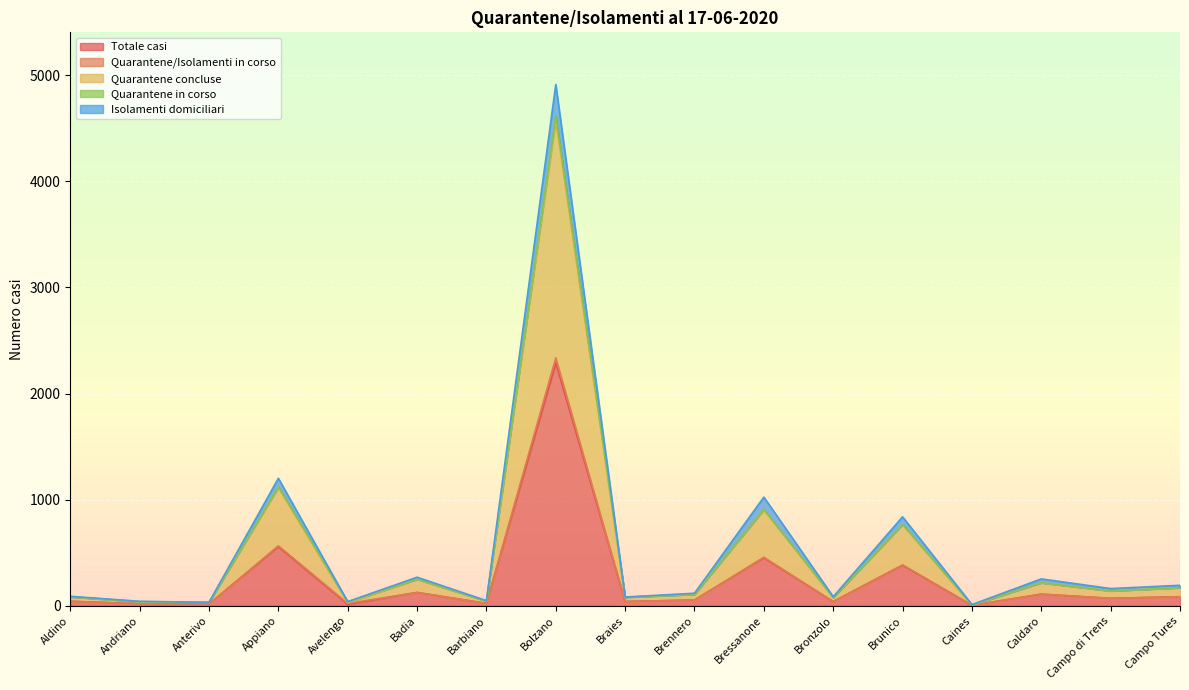

At which category is the sum across all series the highest?

Bolzano